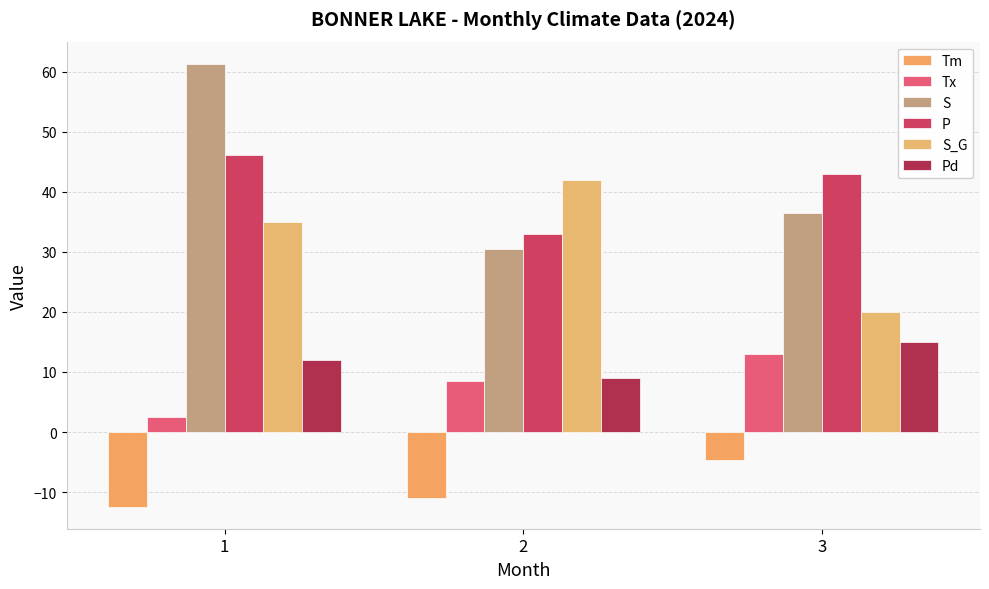

Reading left to right, what are all the values shown in this chart?

Tm: 1=-12.4	2=-11.0	3=-4.6
Tx: 1=2.5	2=8.5	3=13.0
S: 1=61.3	2=30.5	3=36.5
P: 1=46.1	2=33.0	3=43.0
S_G: 1=35.0	2=42.0	3=20.0
Pd: 1=12.0	2=9.0	3=15.0